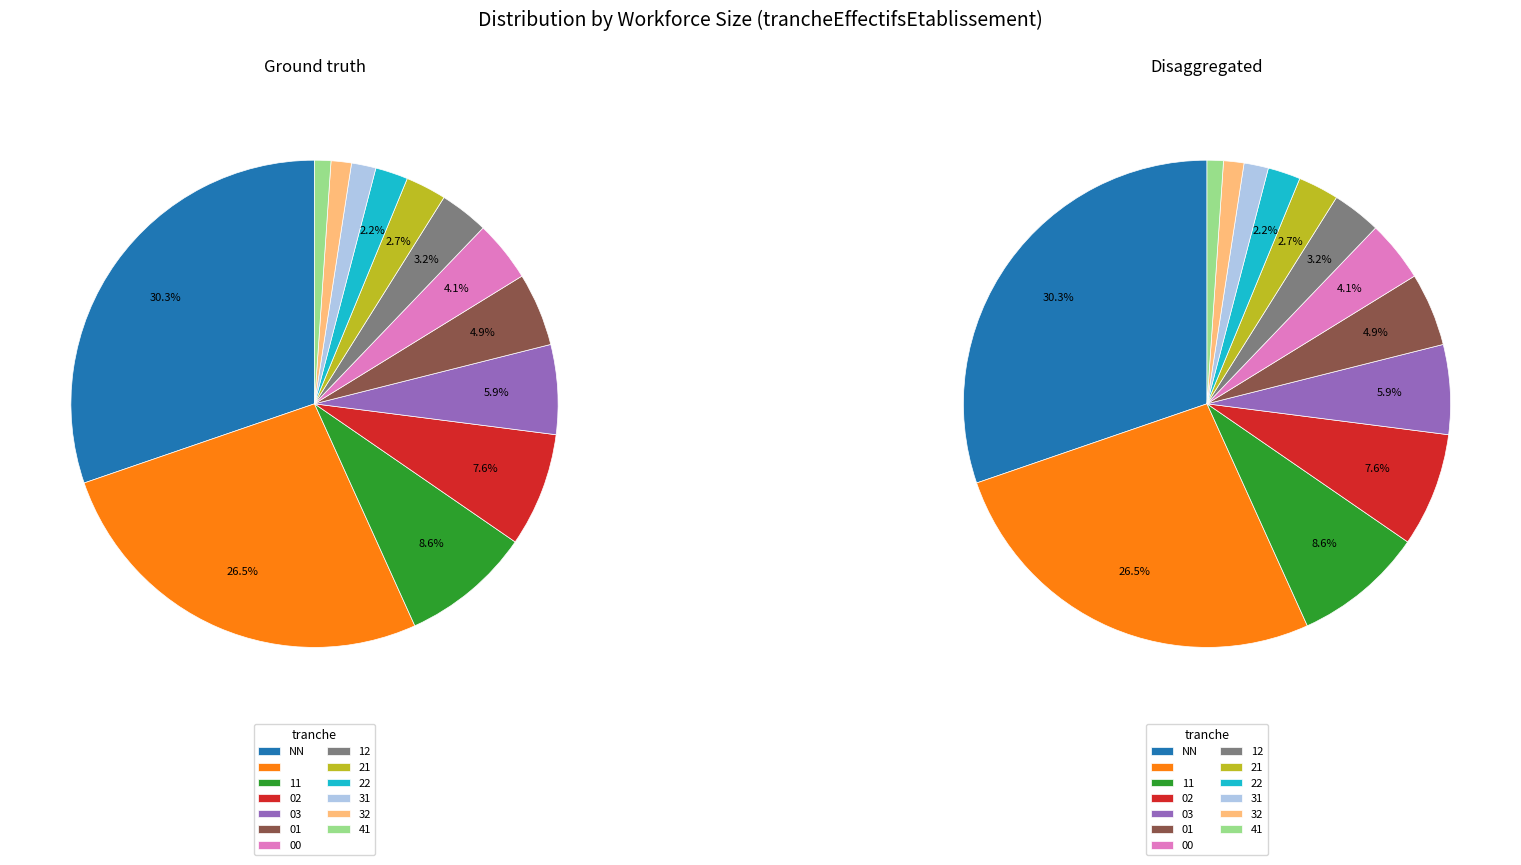

What is the smallest slice in the pie chart?

41